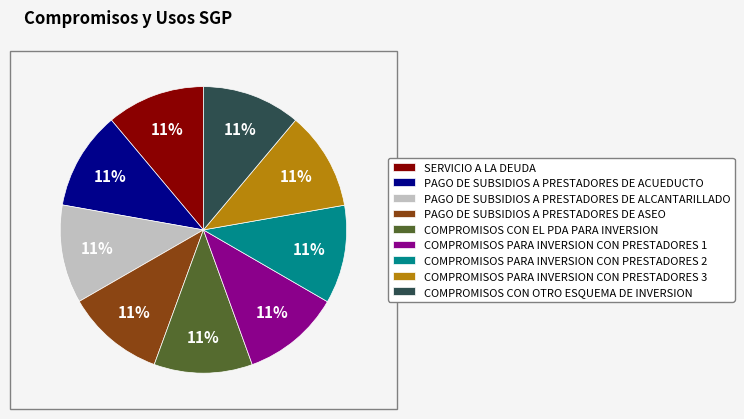

What is the ratio of the value at COMPROMISOS PARA INVERSION CON PRESTADORES 2 to the value at COMPROMISOS CON OTRO ESQUEMA DE INVERSION?

1.0